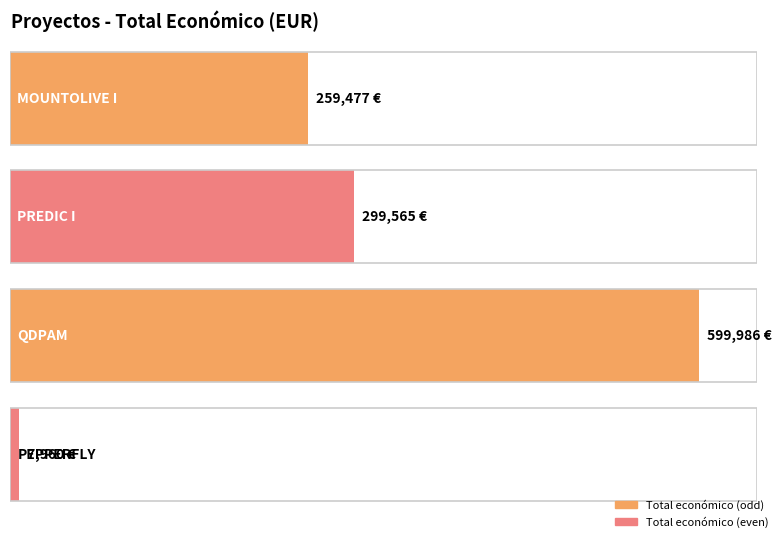

Which category has the highest value across all series?

QDPAM